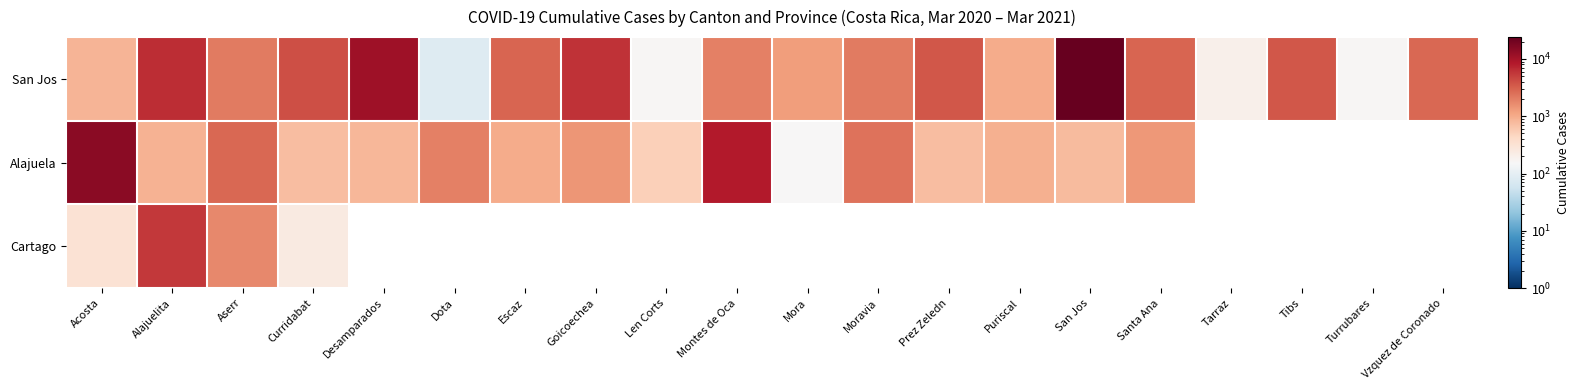

What is the difference between the maximum and minimum values in the San Jos series?

23936.0